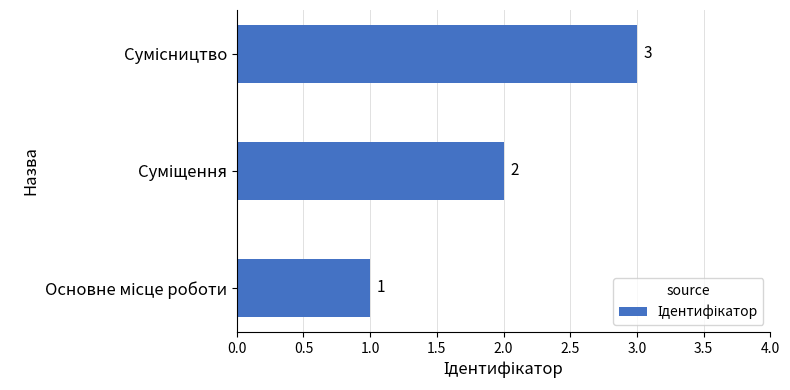

Count the values in the range 1 to 3.

3